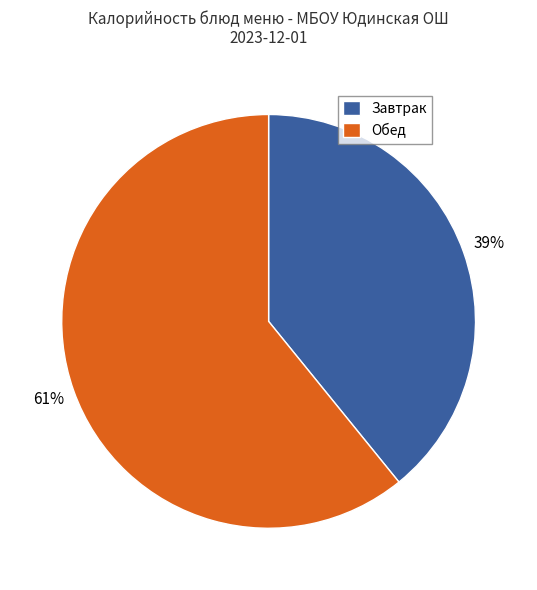

To the nearest percent, what is the average slice percentage?

50%